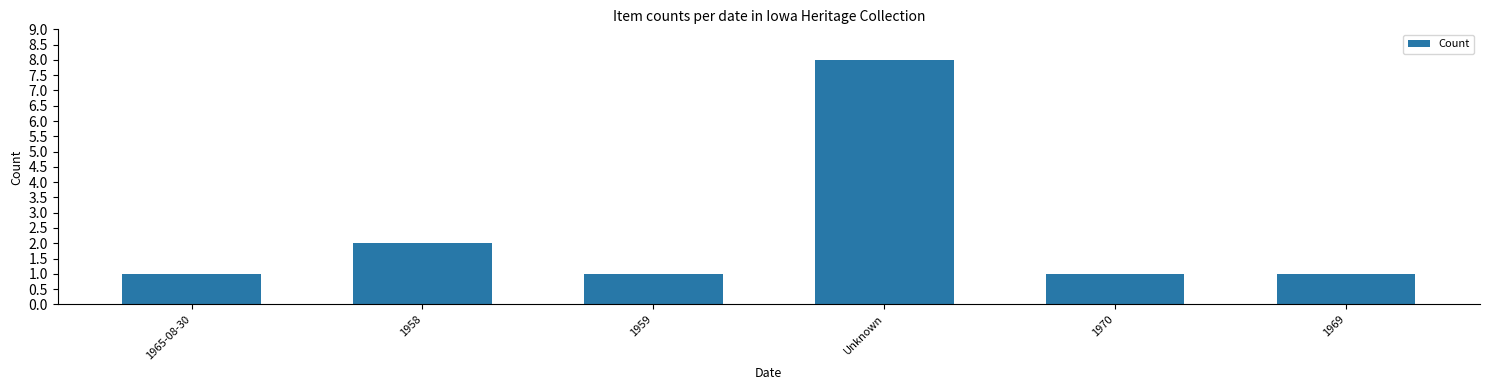

What is the average value?

2